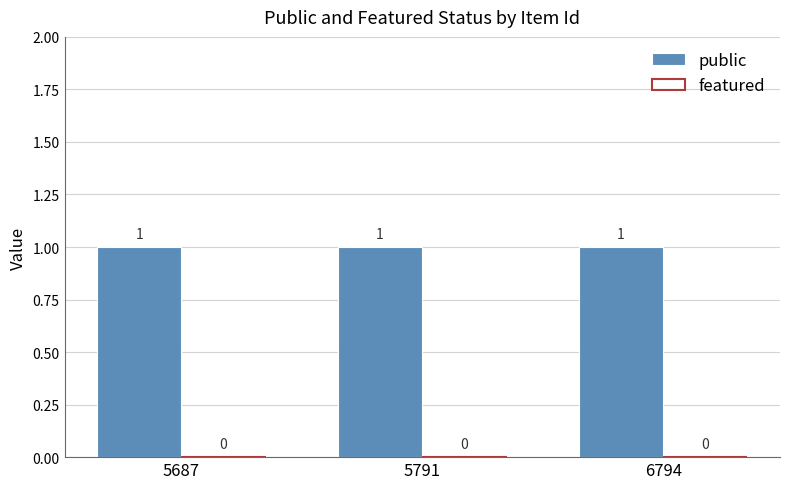

Is it true that public equals 1 at 6794?

False